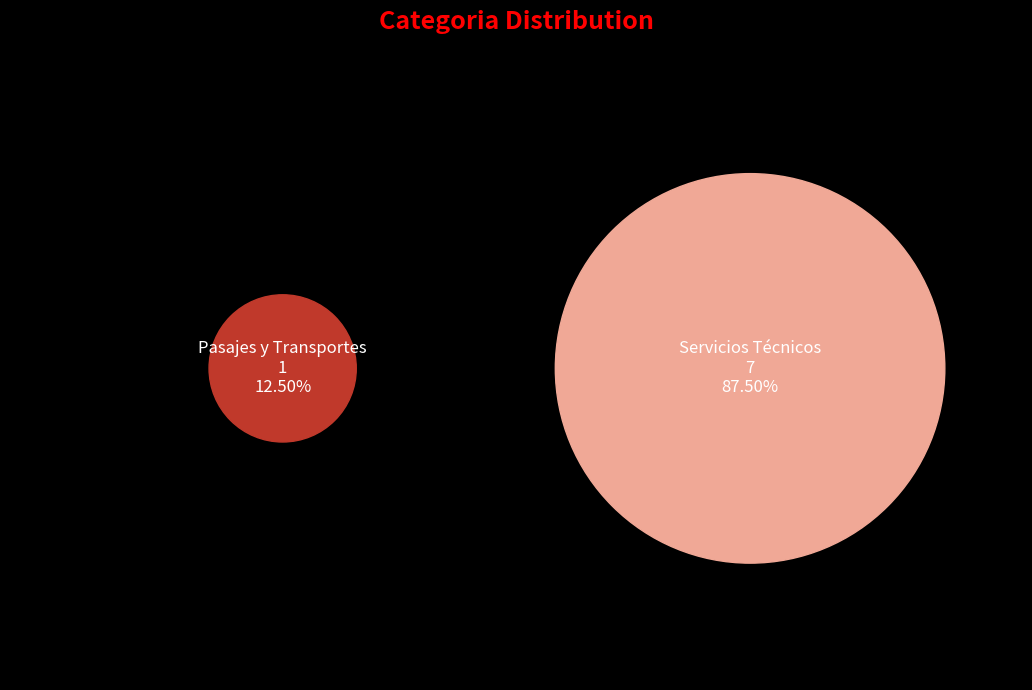

Rank the categories by value from highest to lowest.

Servicios Técnicos, Pasajes y Transportes